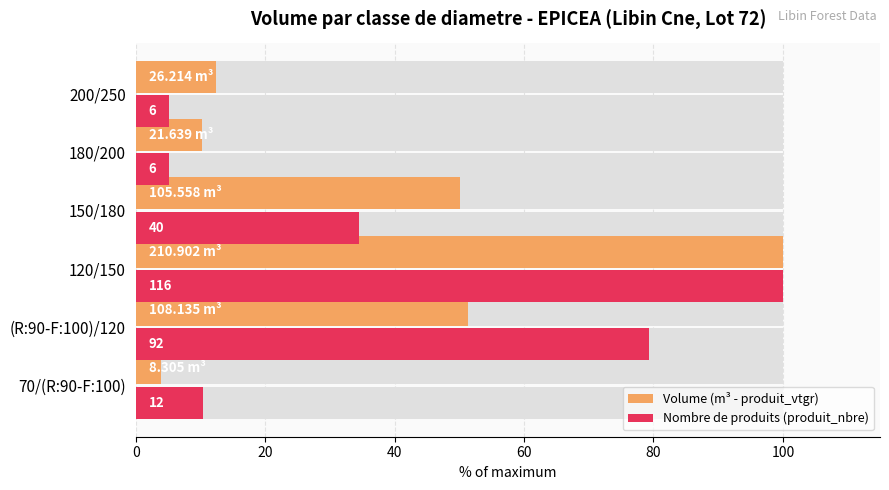

What is the highest value of the Volume (m³ - produit_vtgr) series?

100.0